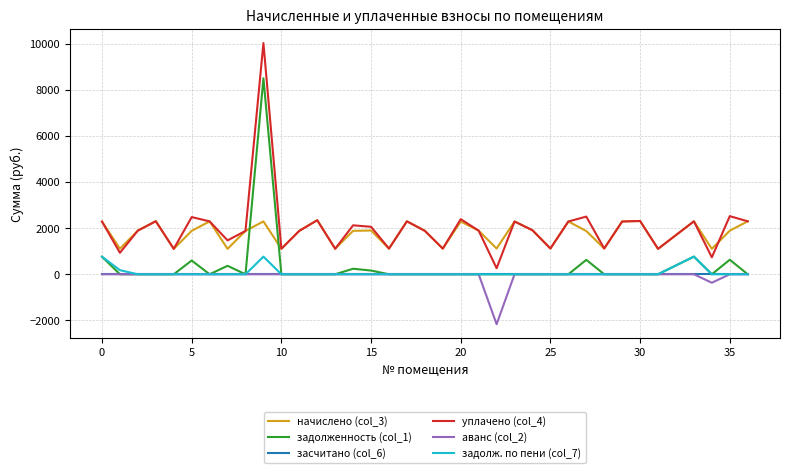

What is the minimum value shown in the chart?

-2167.2